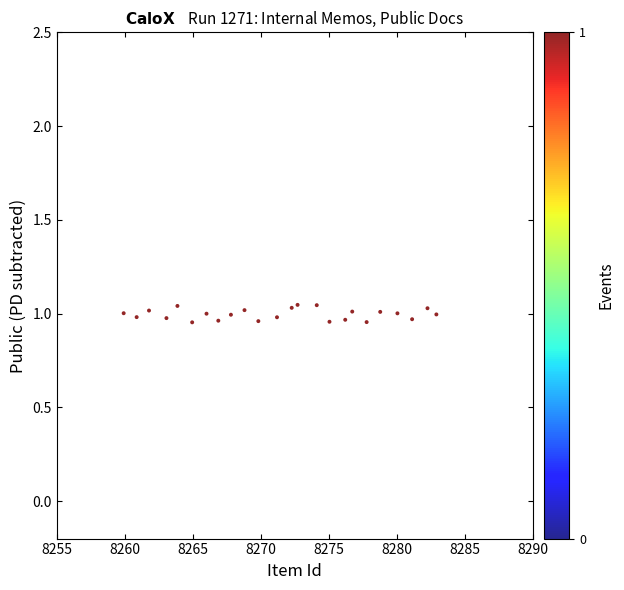

What is the range of X values (max minus min)?

23.0